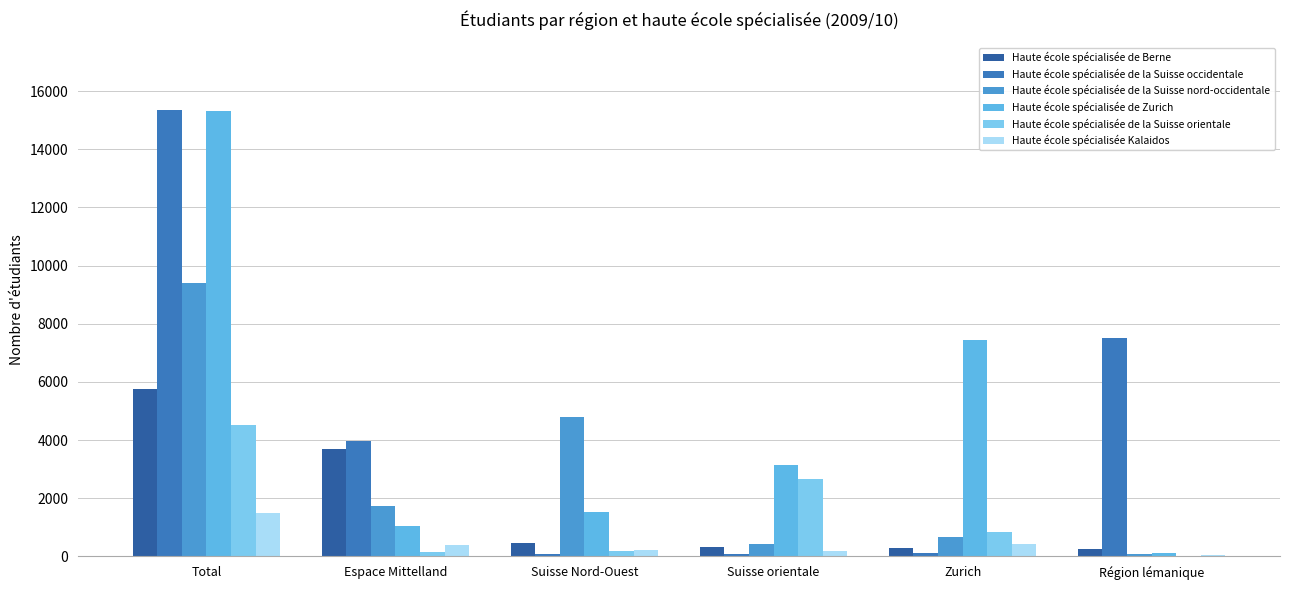

What is the total value across all series at Suisse Nord-Ouest?

7265